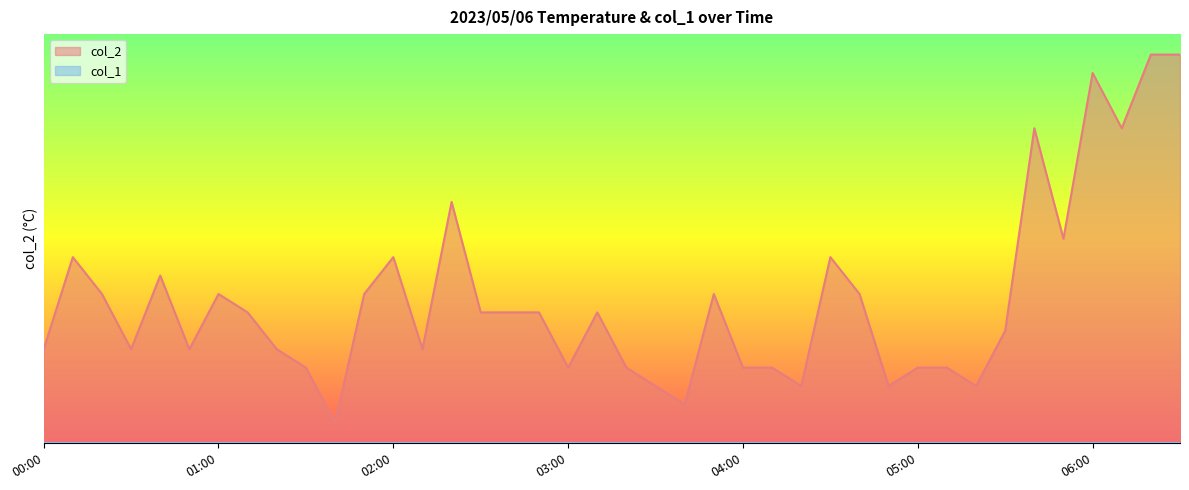

At which label does the data first exceed 6?

00:10